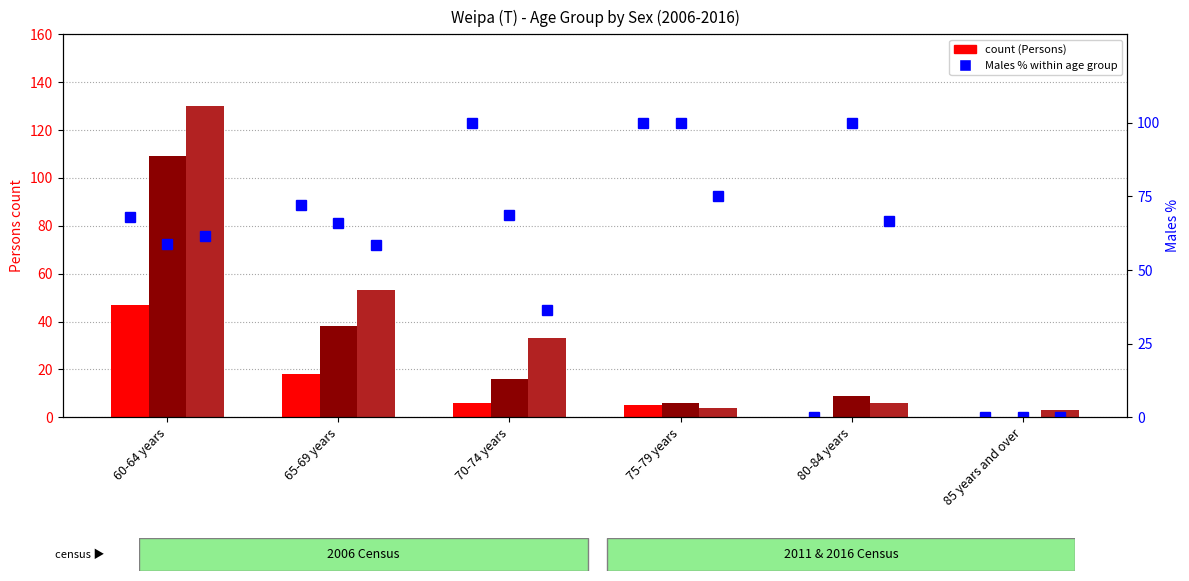

How many values in the 2011 Males % series exceed 68?

3